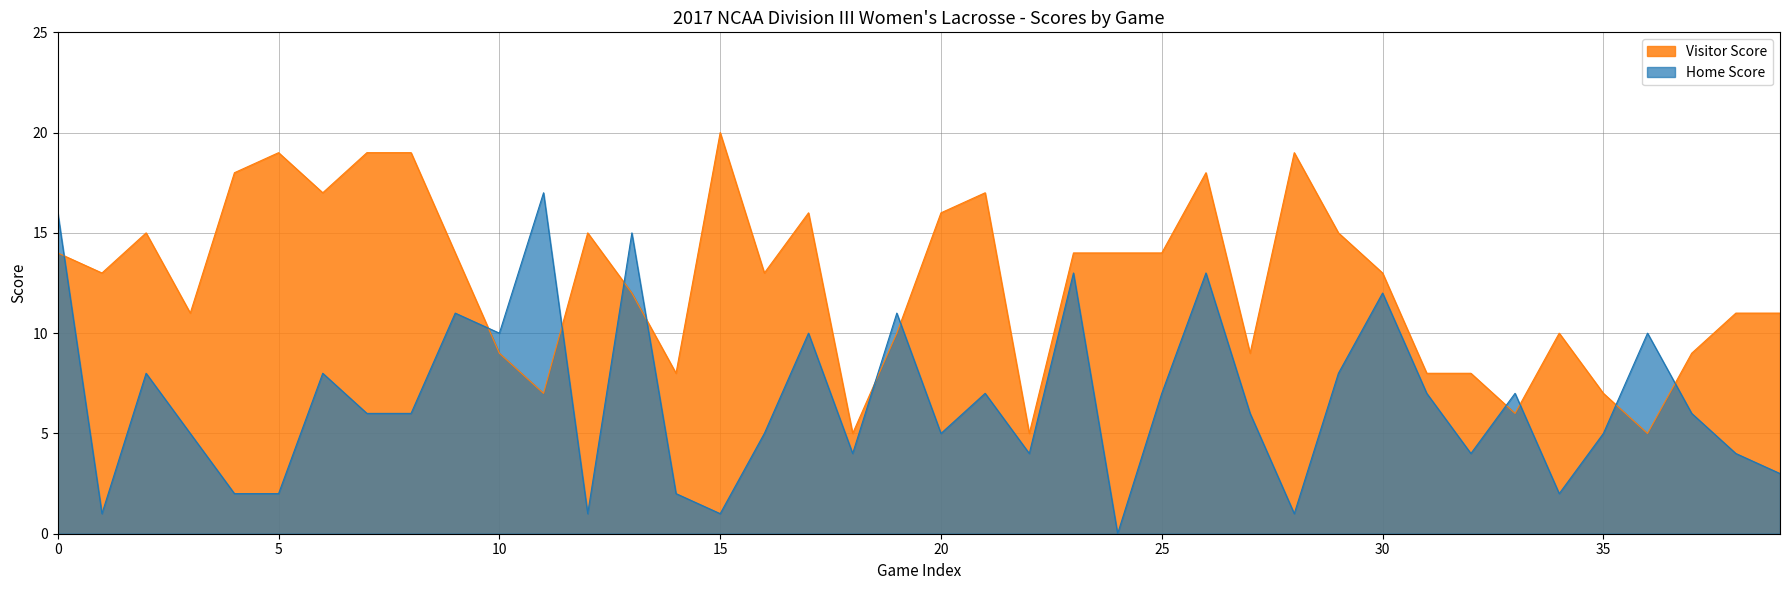

Is it true that Visitor Score equals 14 at 14?

False